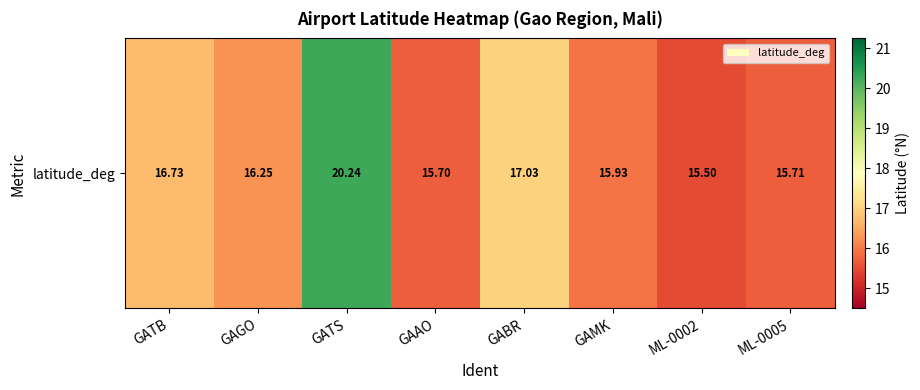

Reading left to right, transcribe all the data shown in this chart.

16.7	16.2	20.2	15.7	17.0	15.9	15.5	15.7